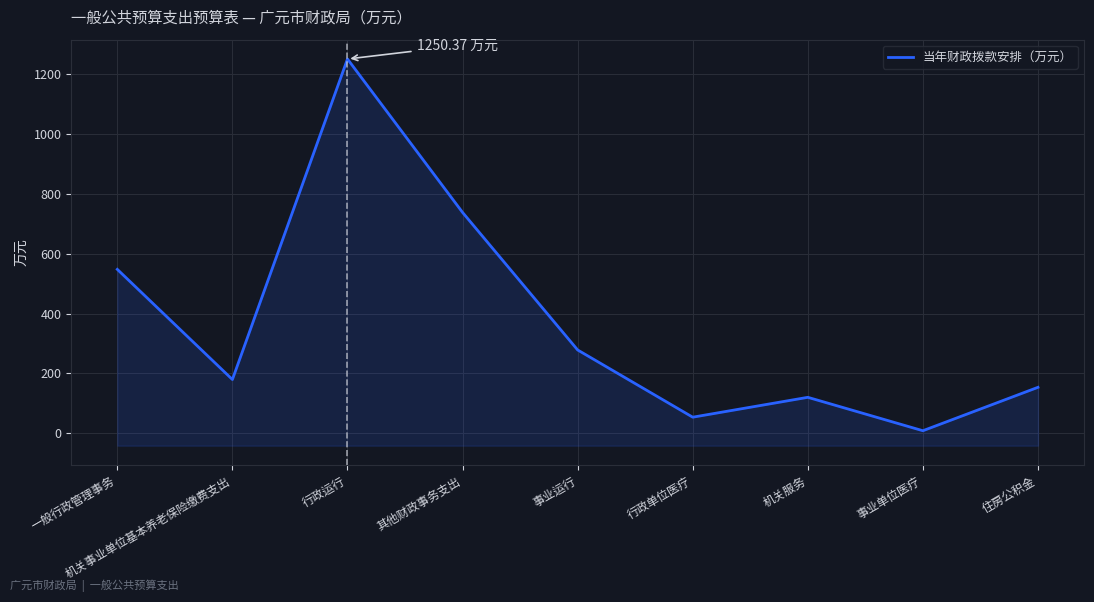

What is the difference between the maximum and second lowest values?

1196.8